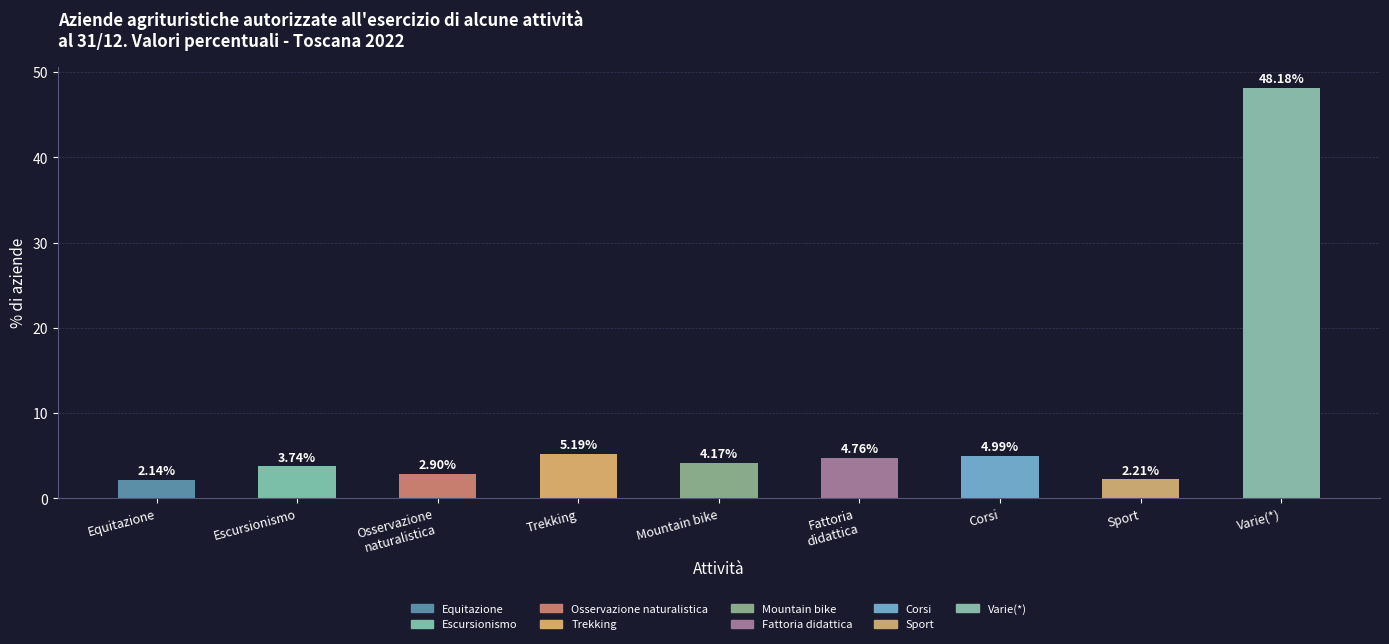

Approximately how many times larger is the value at Equitazione compared to Osservazione
naturalistica?

0.7